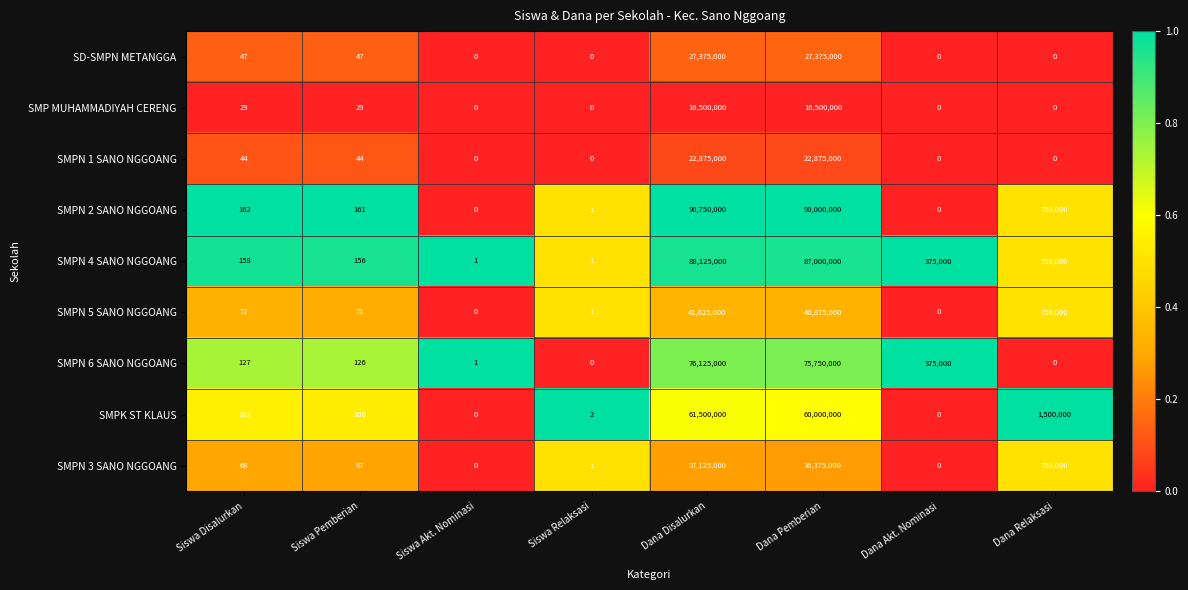

What is the sum of the SMPN 3 SANO NGGOANG values at Siswa Disalurkan and Dana Disalurkan?

37125068